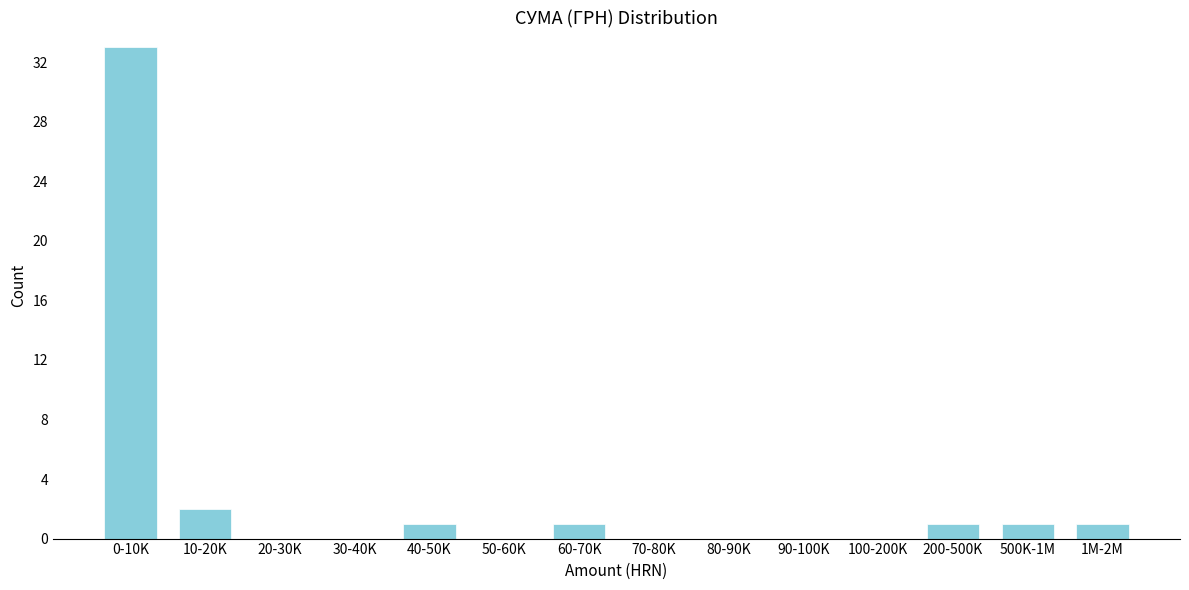

Reading left to right, extract all data points from this chart.

0-10K=33	10-20K=2	20-30K=0	30-40K=0	40-50K=1	50-60K=0	60-70K=1	70-80K=0	80-90K=0	90-100K=0	100-200K=0	200-500K=1	500K-1M=1	1M-2M=1